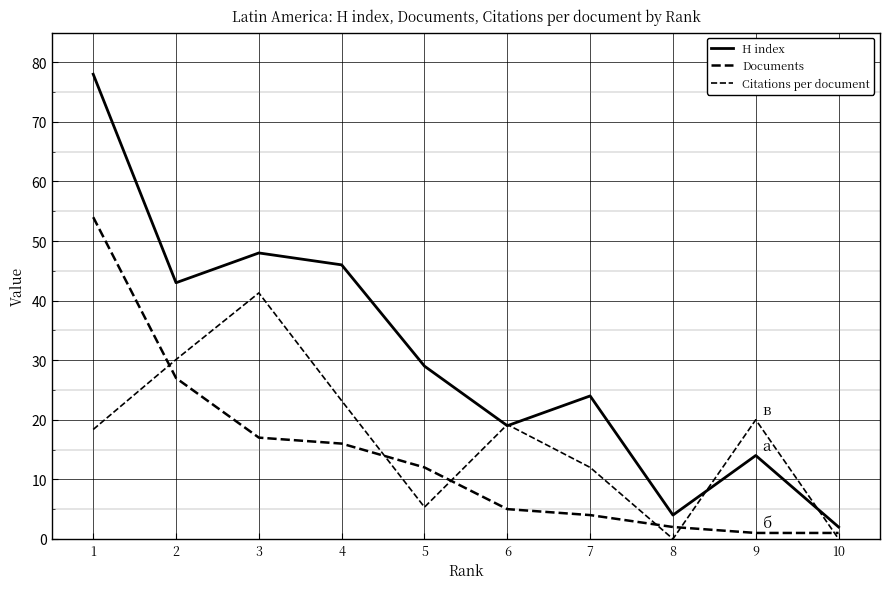

How many lines are shown in the chart?

3